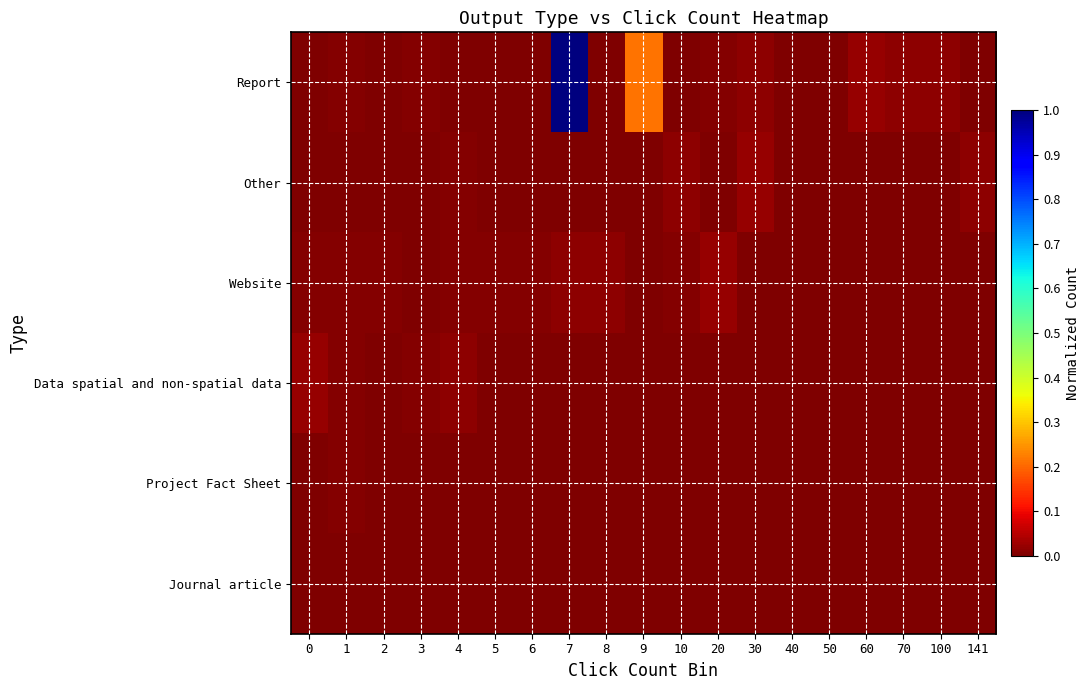

How many categories are shown in the chart?

19